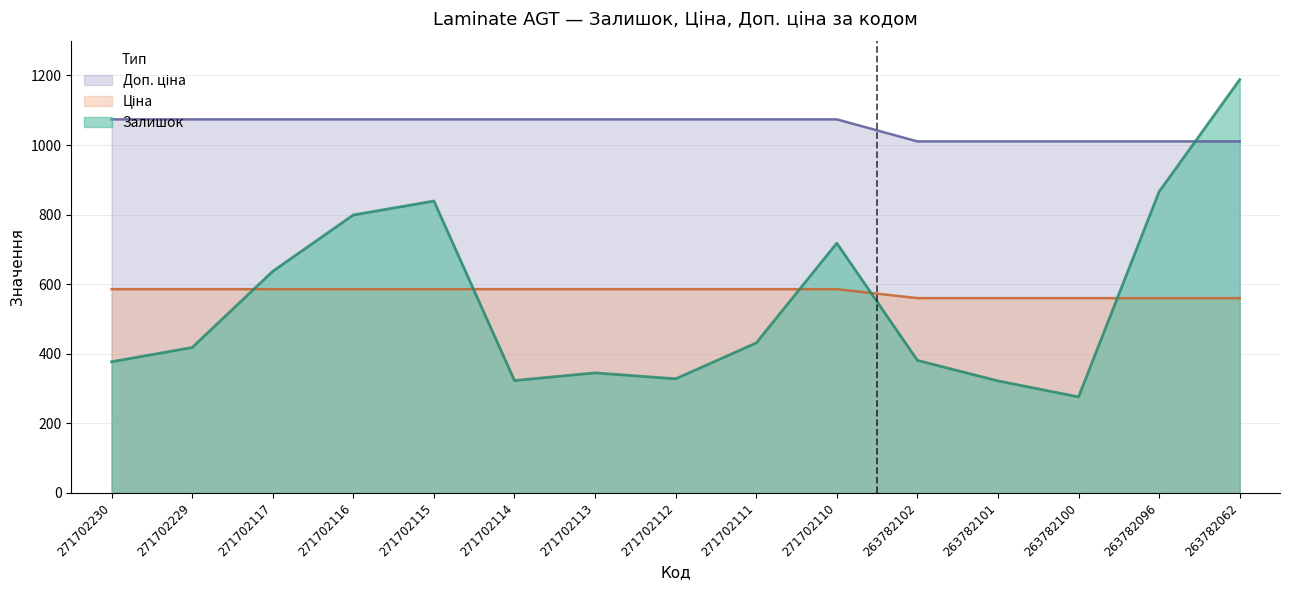

After their last crossing, which series has the higher values: Доп. ціна or Залишок?

Залишок